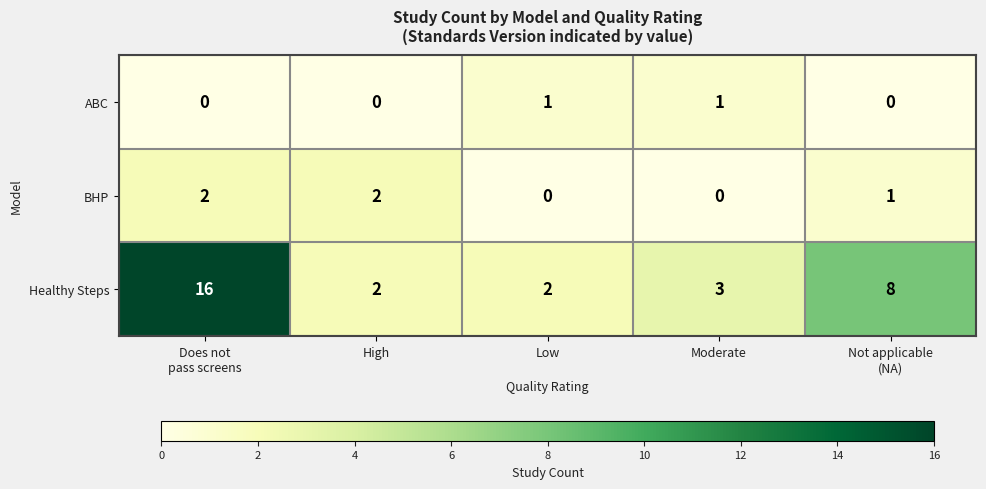

How many categories are shown in the chart?

5